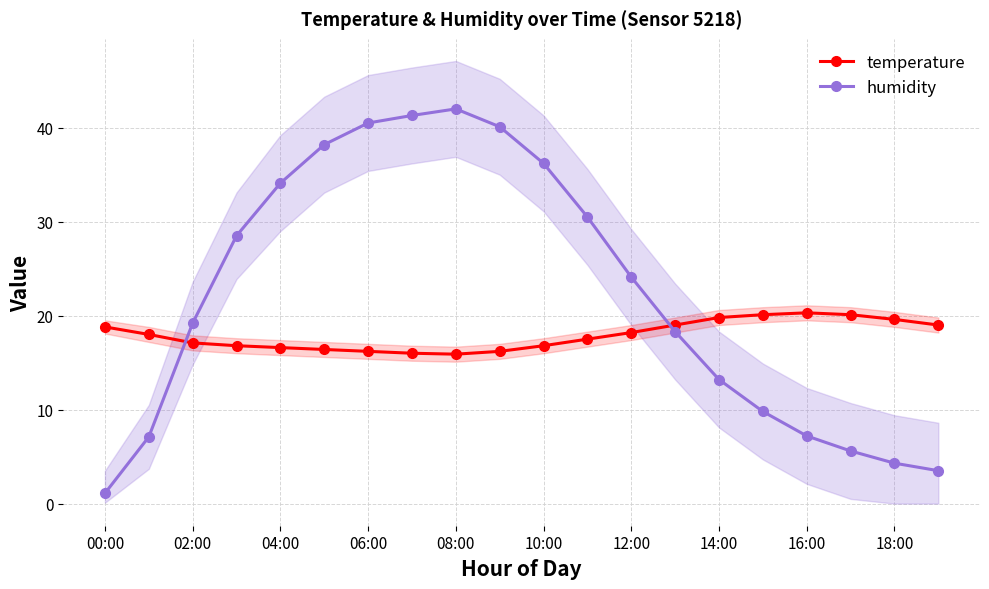

List the series in order of their peak value, highest first.

humidity, temperature